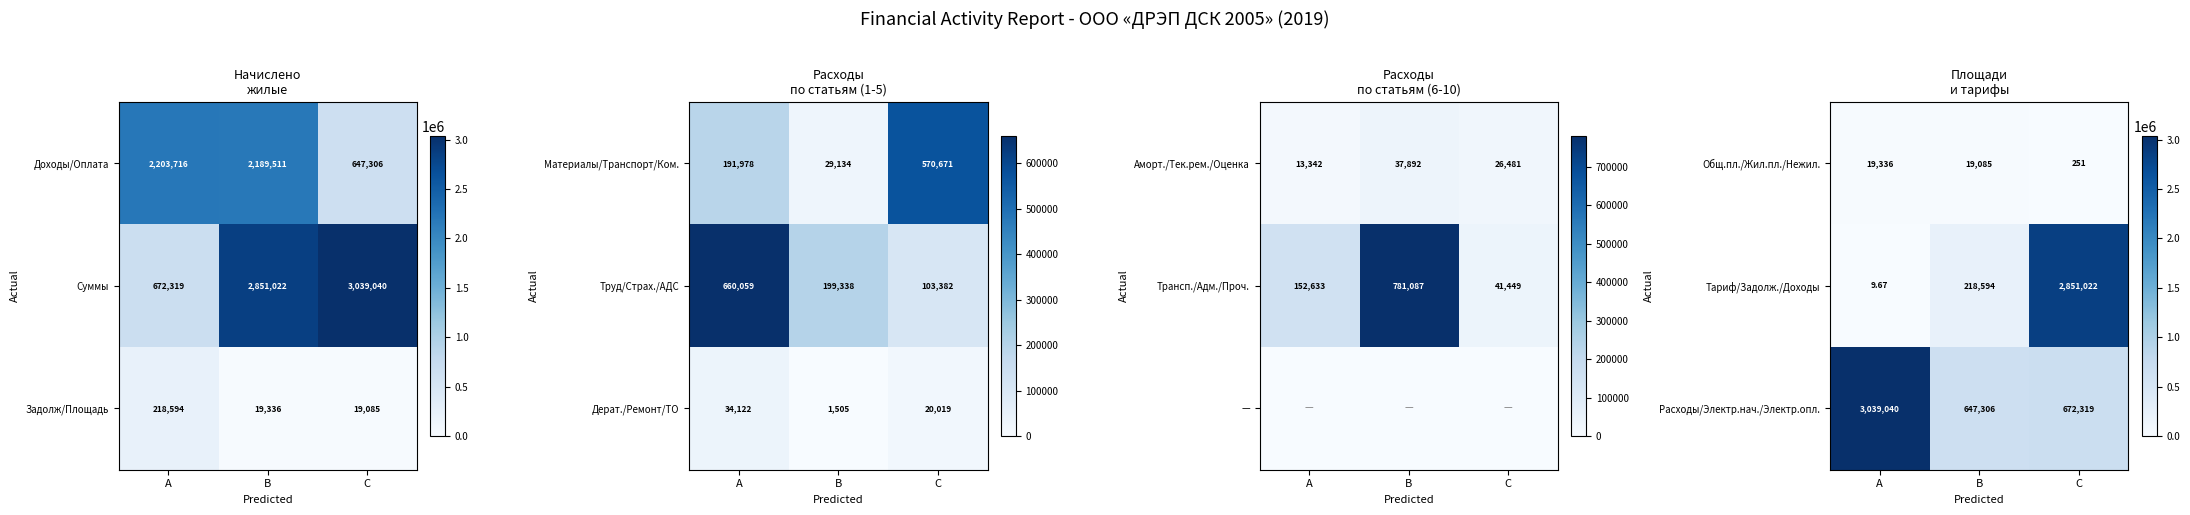

At how many categories does at least one series exceed 2919311?

1